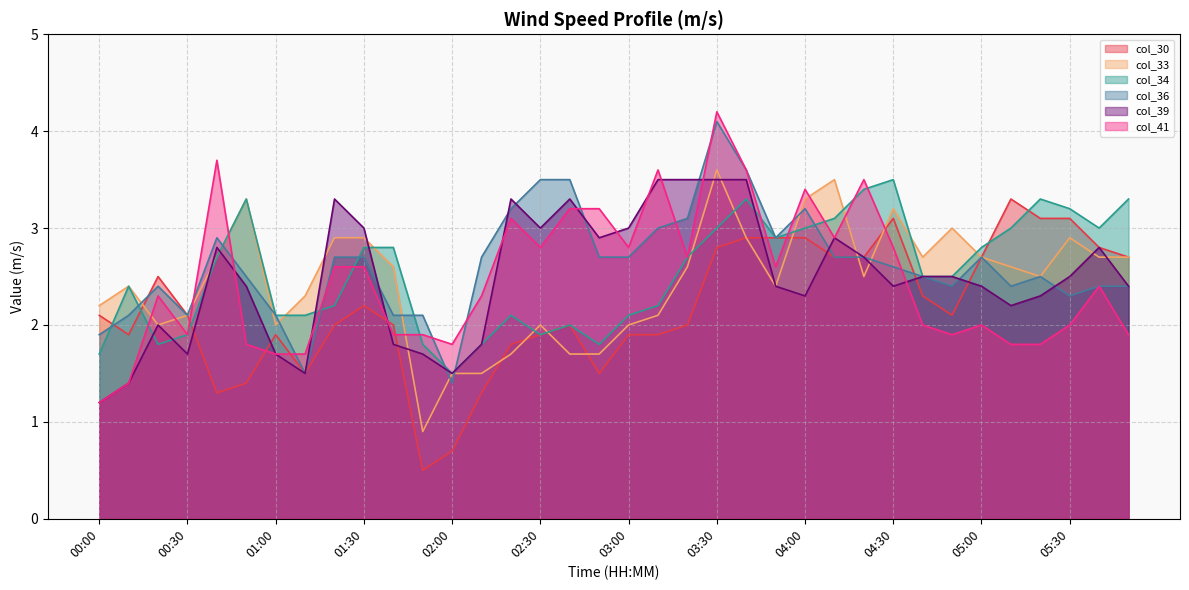

Is the value of col_39 at 03:40 greater than the value of col_33 at 02:50?

Yes